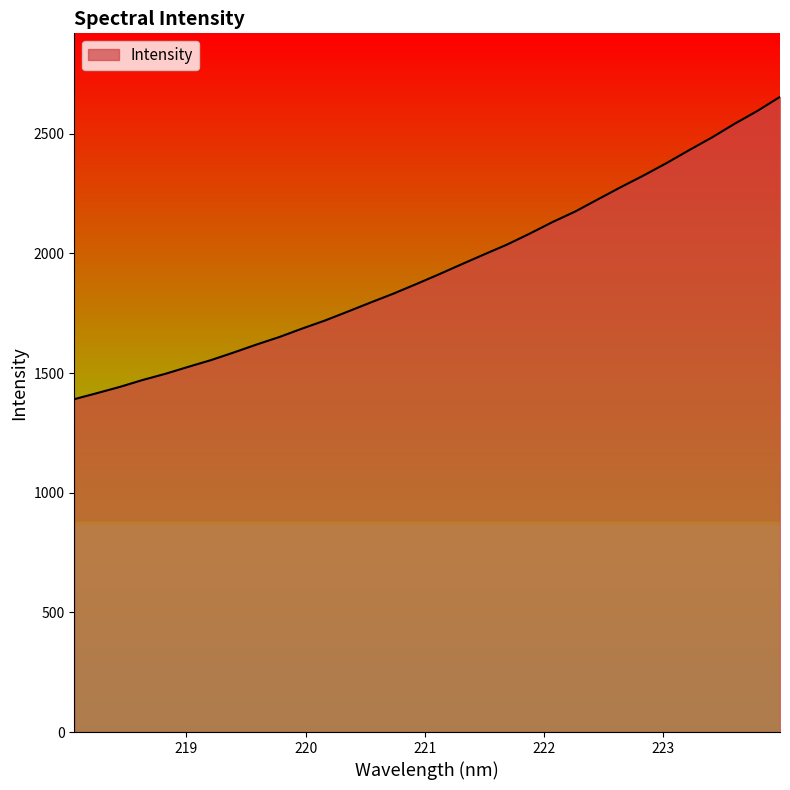

What is the sum of all values?

62020.0